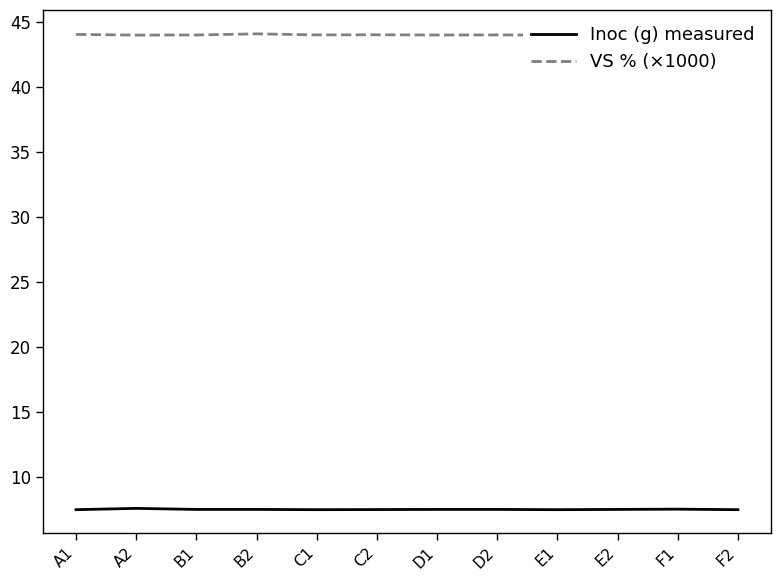

What are all the series names shown in the legend?

Inoc (g) measured, VS % (×1000)